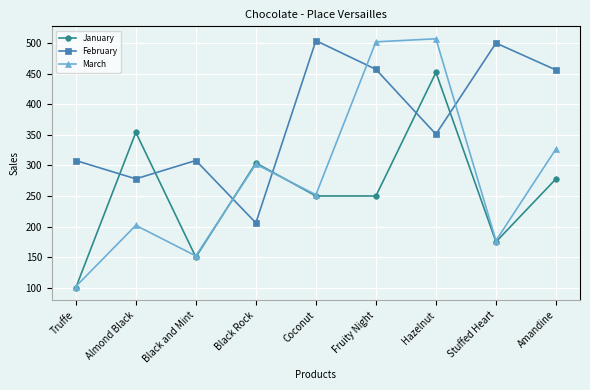

What is the average value of the February series?

374